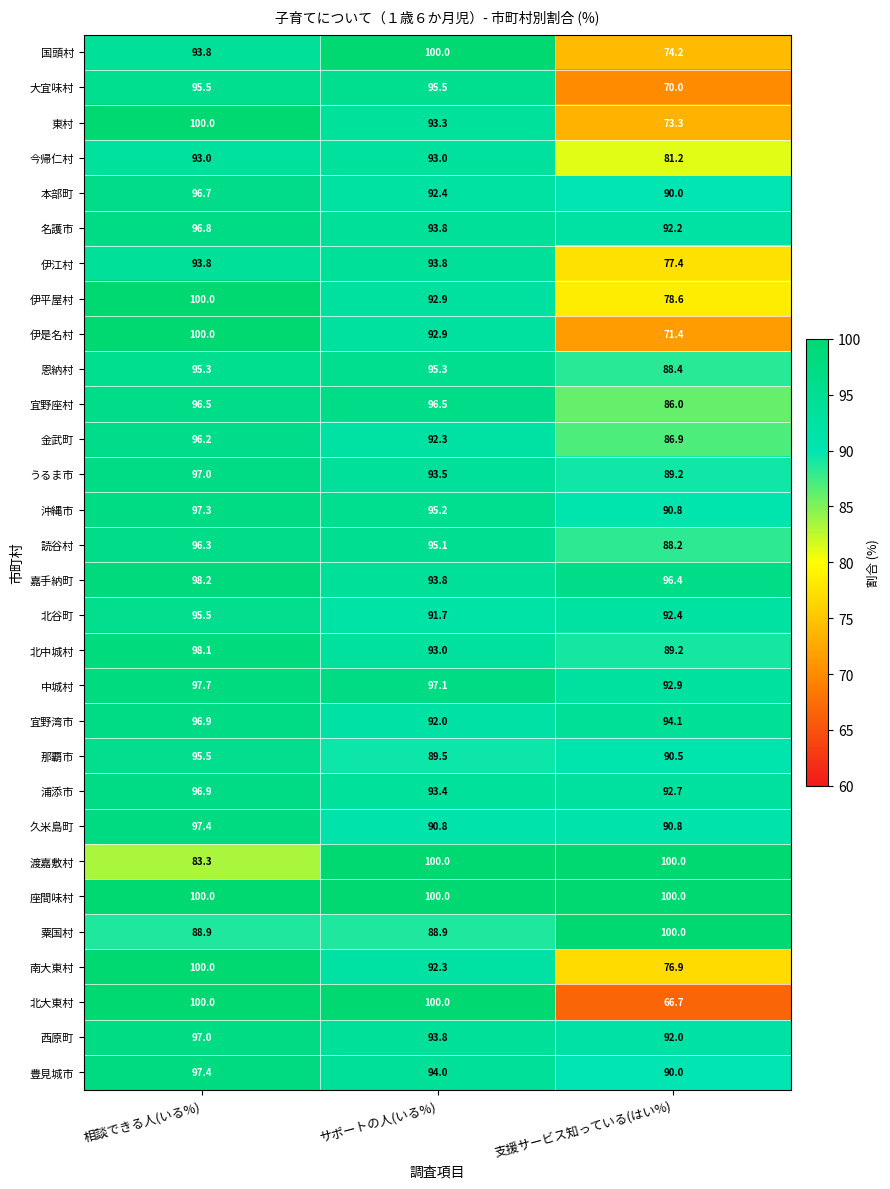

Which series has the largest total across all categories?

座間味村